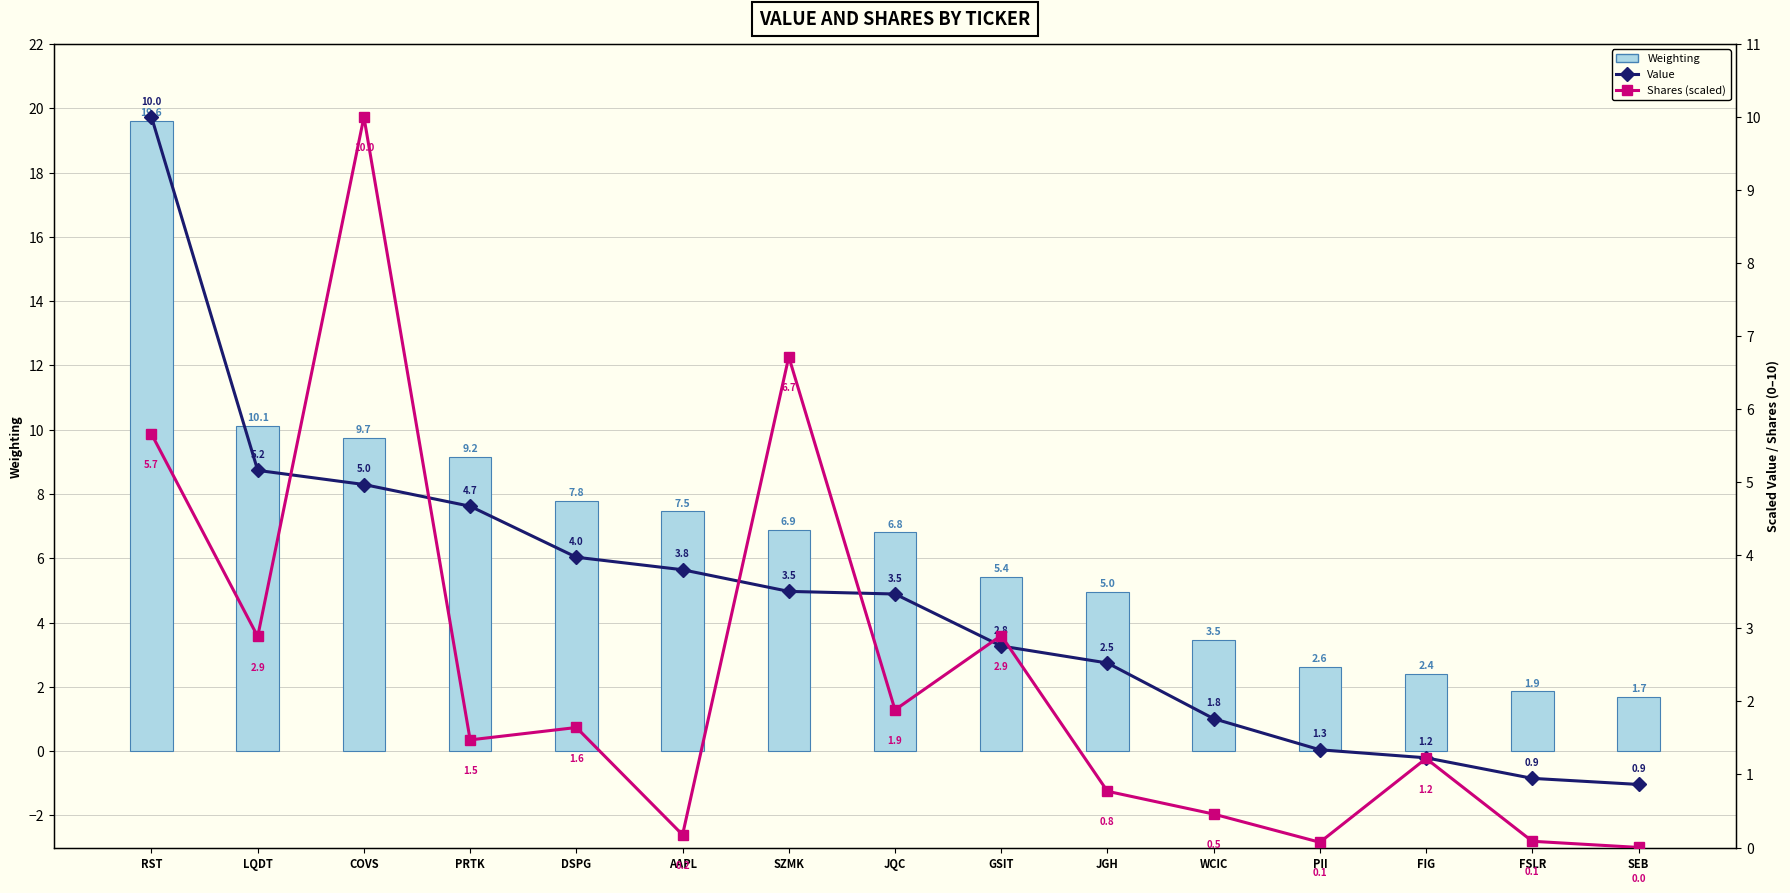

What position from the left is SZMK?

7